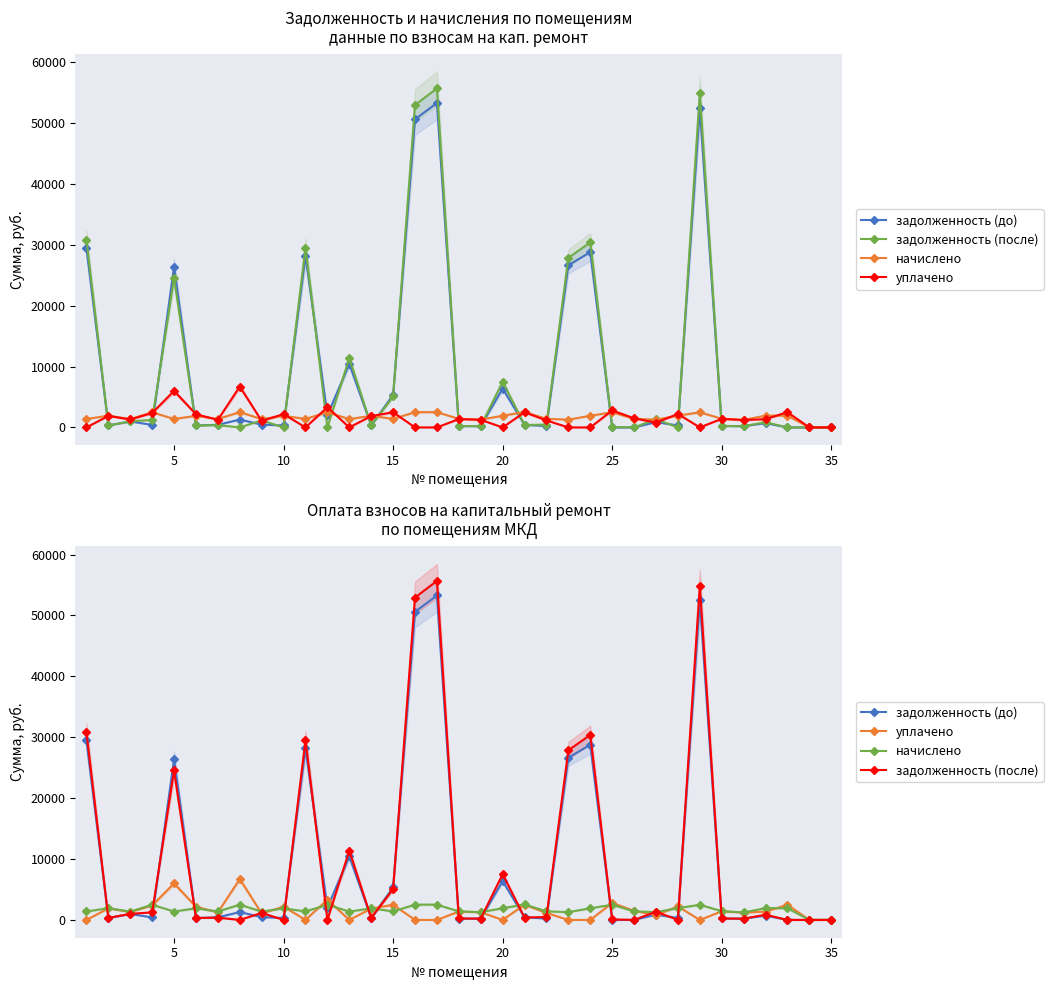

What is the value of the уплачено point at the 9th from the left?

1064.0